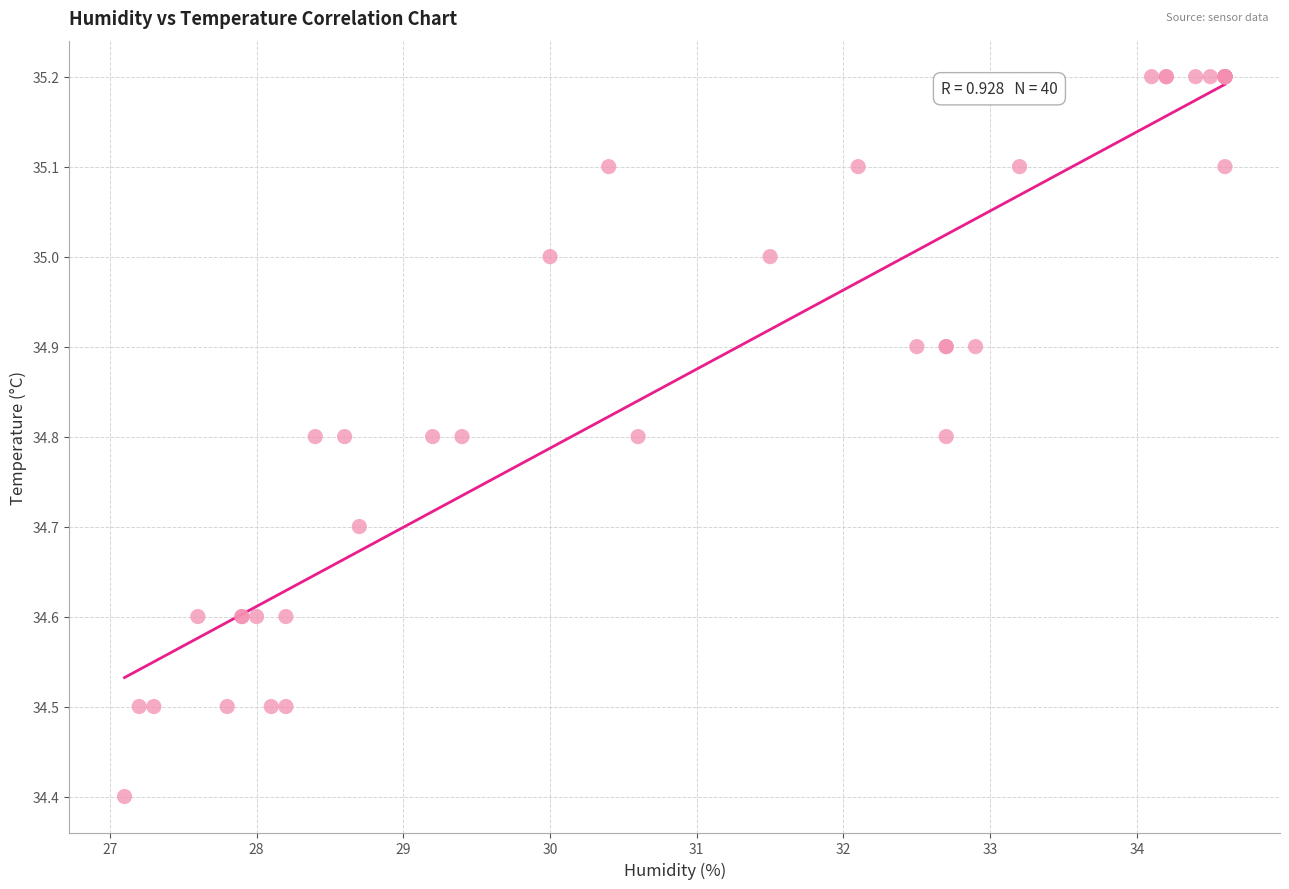

What Y value in the scatter plot is closest to 34?

34.4